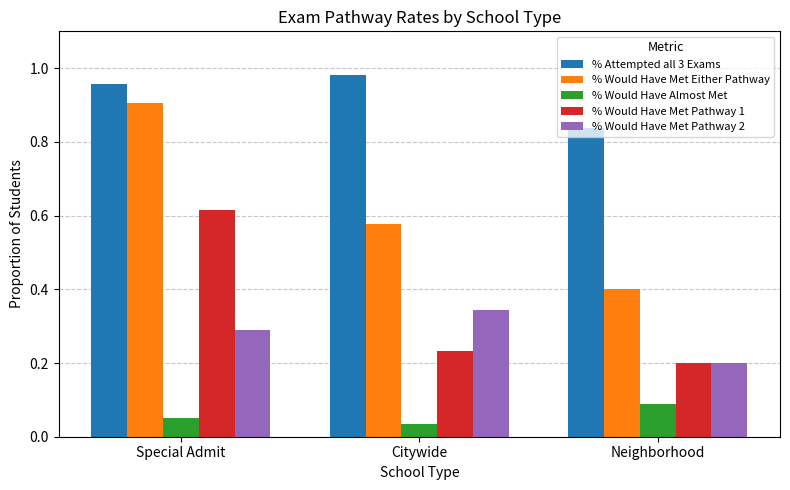

Count the % Would Have Met Pathway 2 values in the range 0 to 1.

3